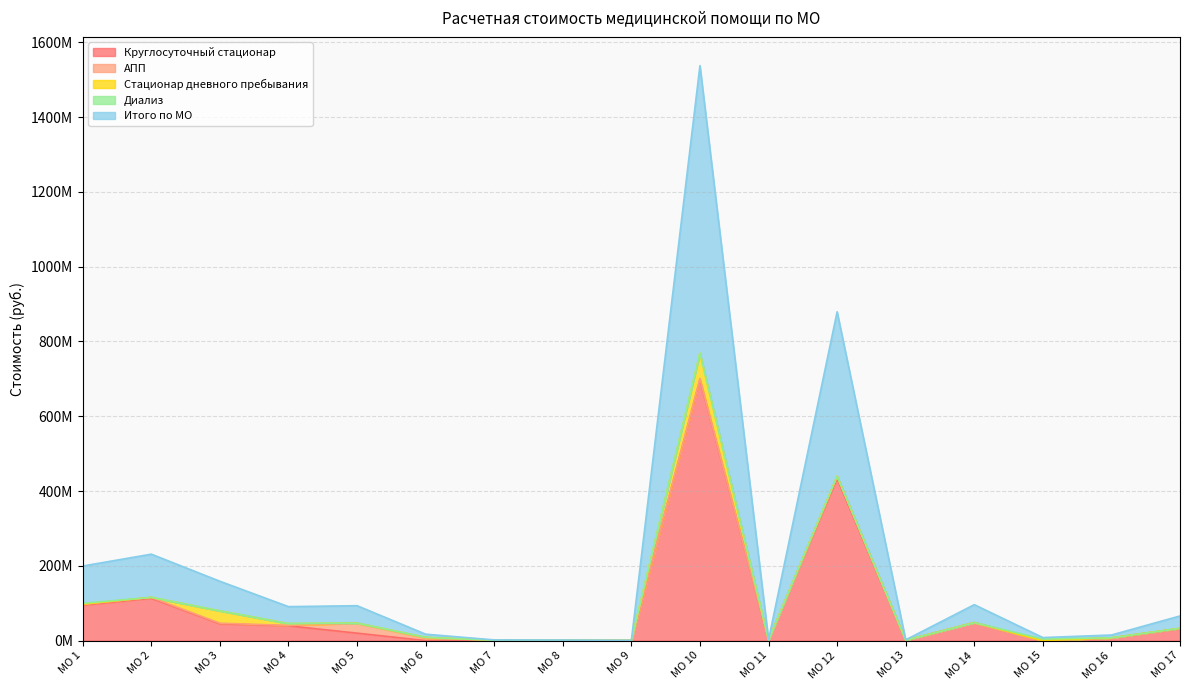

How many positive values does the Диализ series have?

2